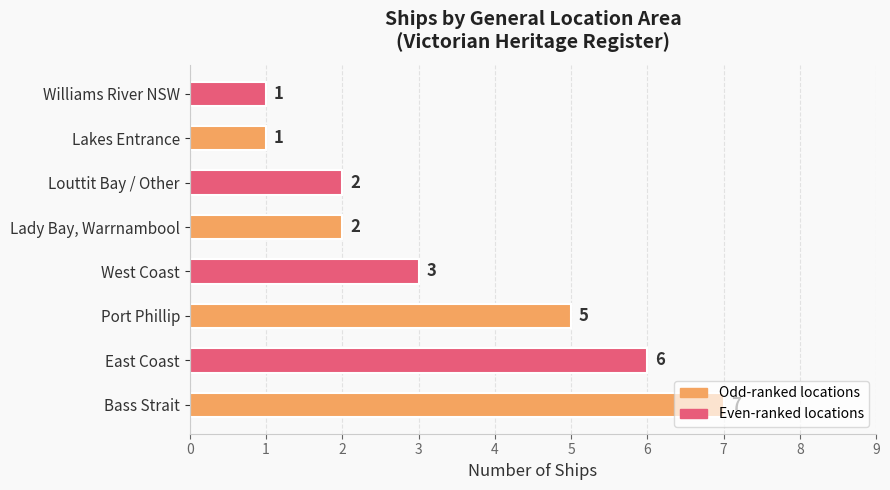

What is the sum of the values at East Coast and Louttit Bay / Other?

8